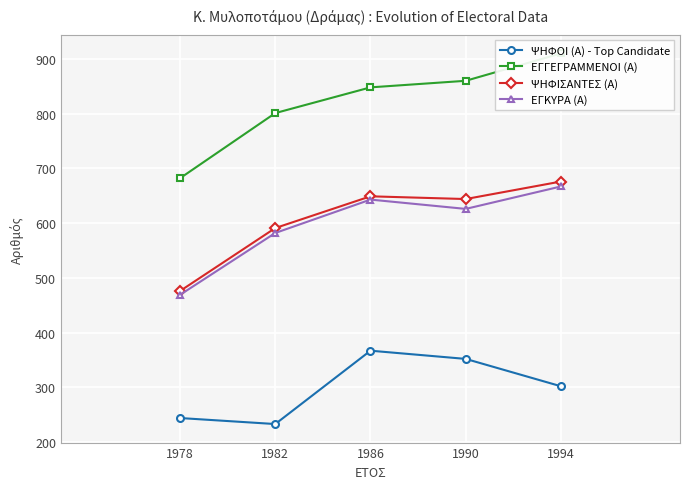

Is this an area chart (filled region under the line)?

No